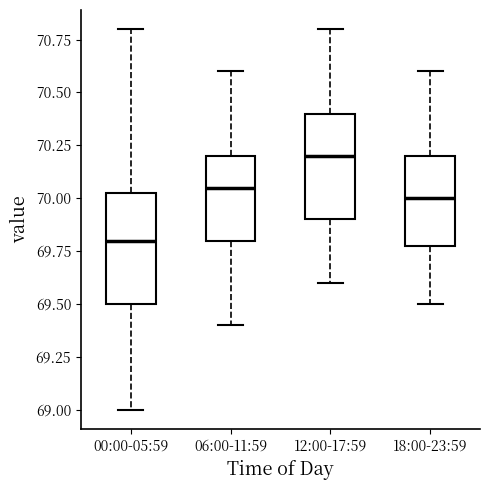

Reading left to right, transcribe this box plot: for each box, give where its median line is, the range the box spans, and where its two whiskers end, as read against the y-axis. The values are not printed on the chart, so give them approximately, as read against the axis.

00:00-05:59: median 69.80, box 69.50 to 70.05, whiskers 69.00 to 70.80
06:00-11:59: median 70.05, box 69.80 to 70.20, whiskers 69.40 to 70.60
12:00-17:59: median 70.20, box 69.90 to 70.40, whiskers 69.60 to 70.80
18:00-23:59: median 70.00, box 69.80 to 70.20, whiskers 69.50 to 70.60